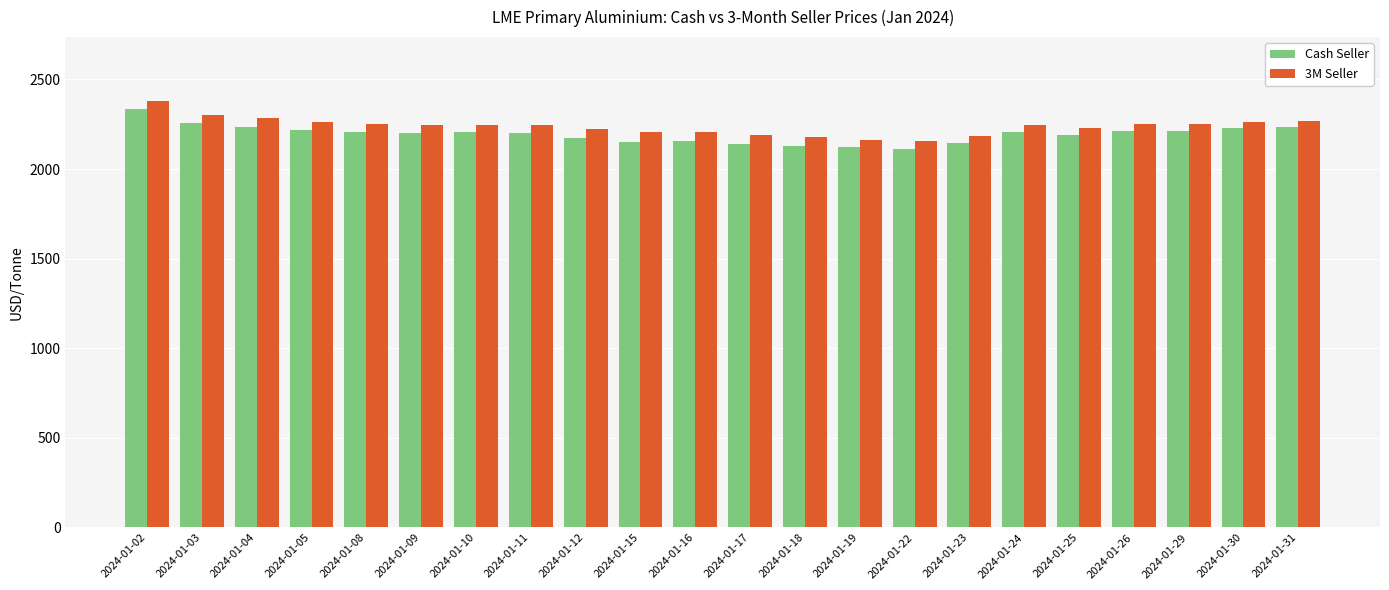

How many groups of bars are there?

22